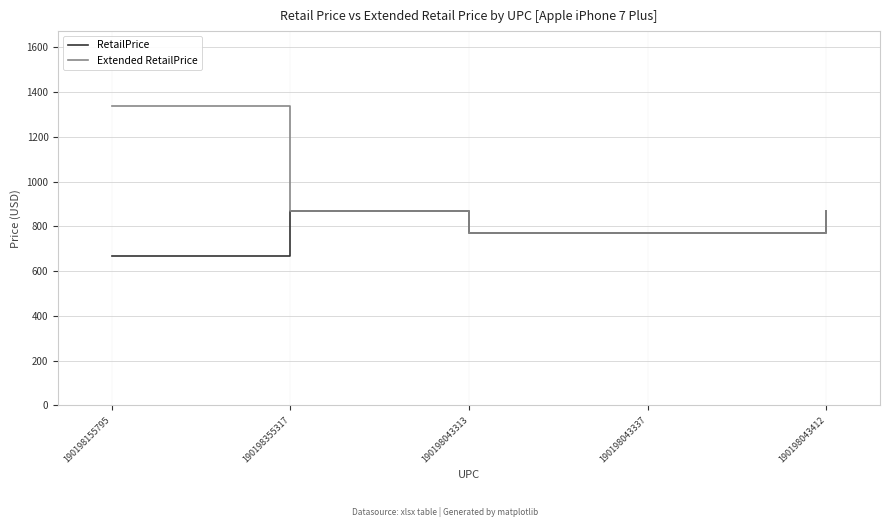

What are all the series names shown in the legend?

RetailPrice, Extended RetailPrice